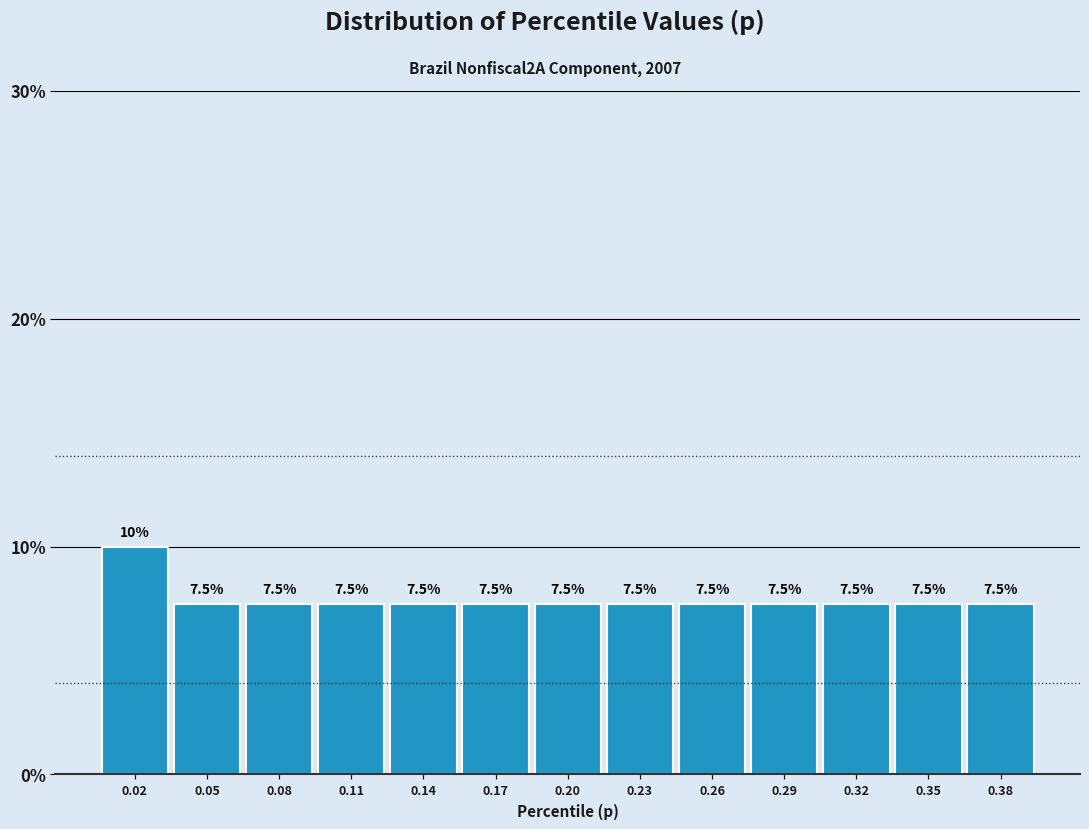

Reading left to right, extract all data points from this chart.

0.02=10.0	0.05=7.5	0.08=7.5	0.11=7.5	0.14=7.5	0.17=7.5	0.20=7.5	0.23=7.5	0.26=7.5	0.29=7.5	0.32=7.5	0.35=7.5	0.38=7.5